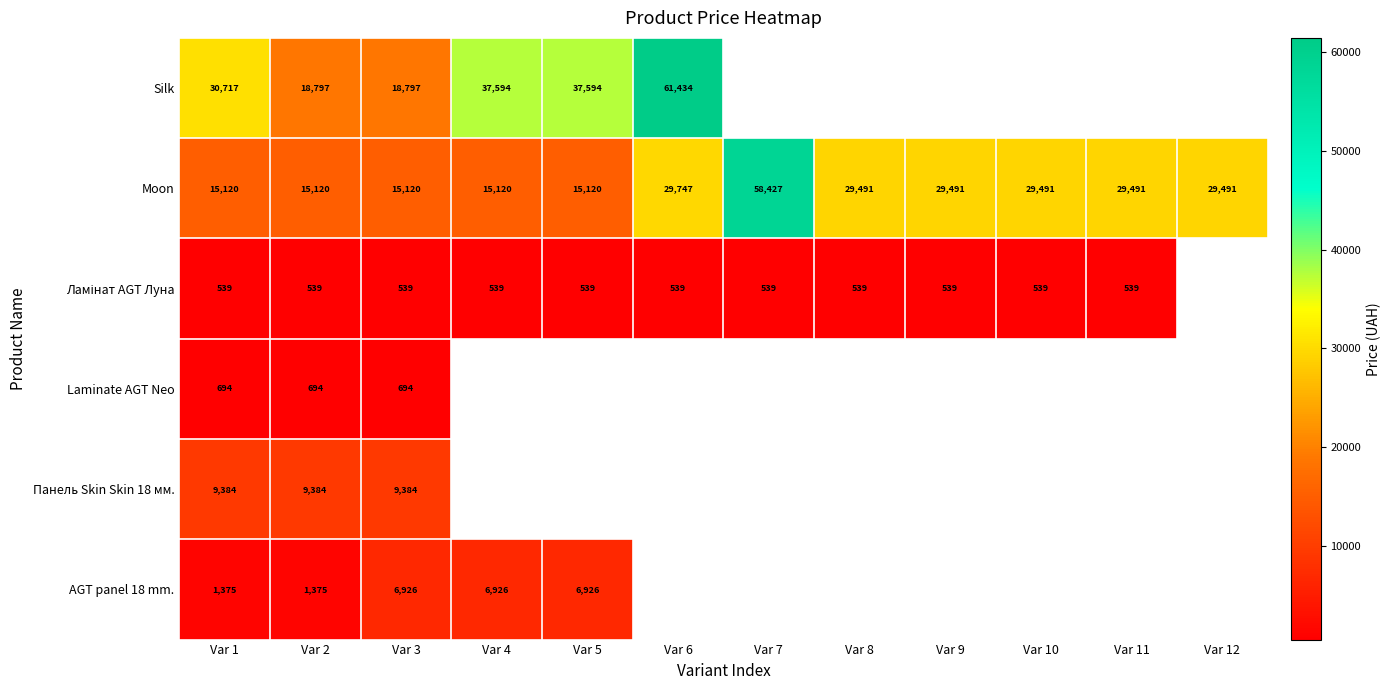

How many data points in Moon are less than 29491?

5